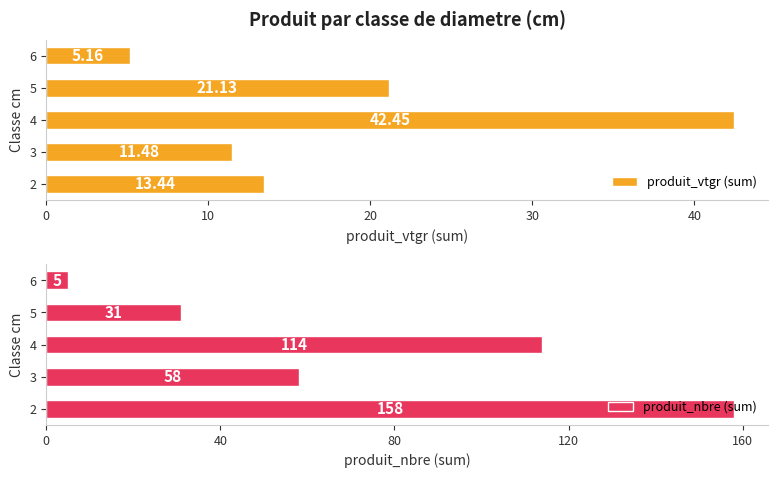

How many bars are there in total?

10